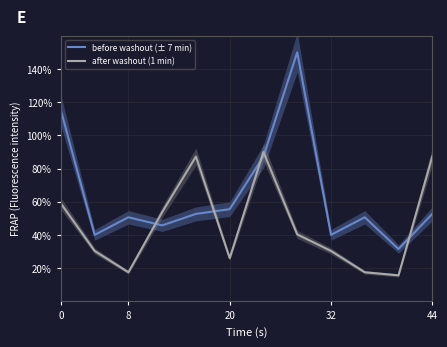

In before washout (± 7 min), how many points are lower than both neighbors (excluding endpoints)?

4